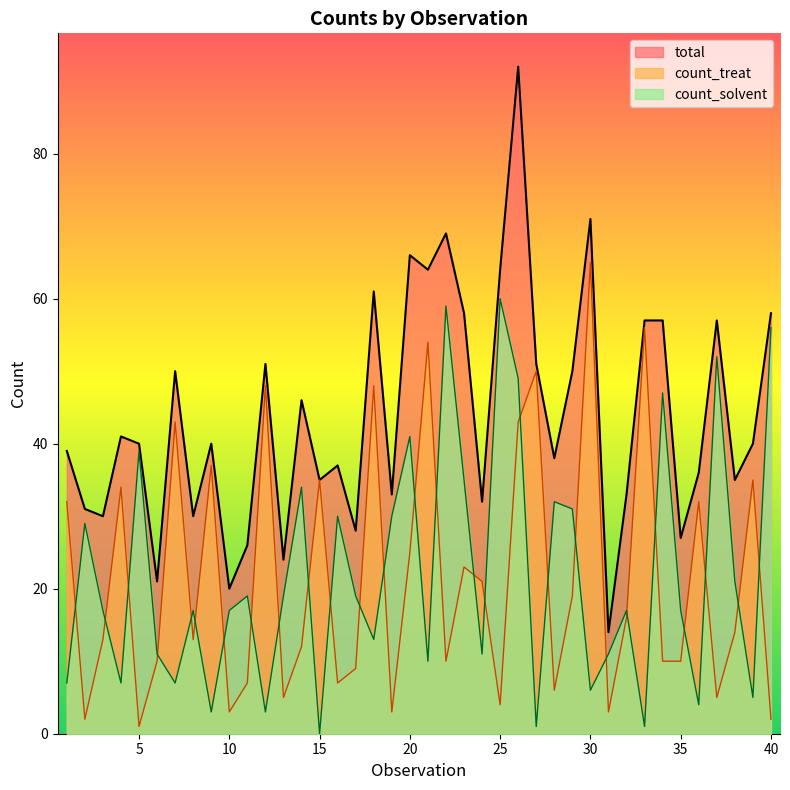

Count the number of data series in this chart.

3